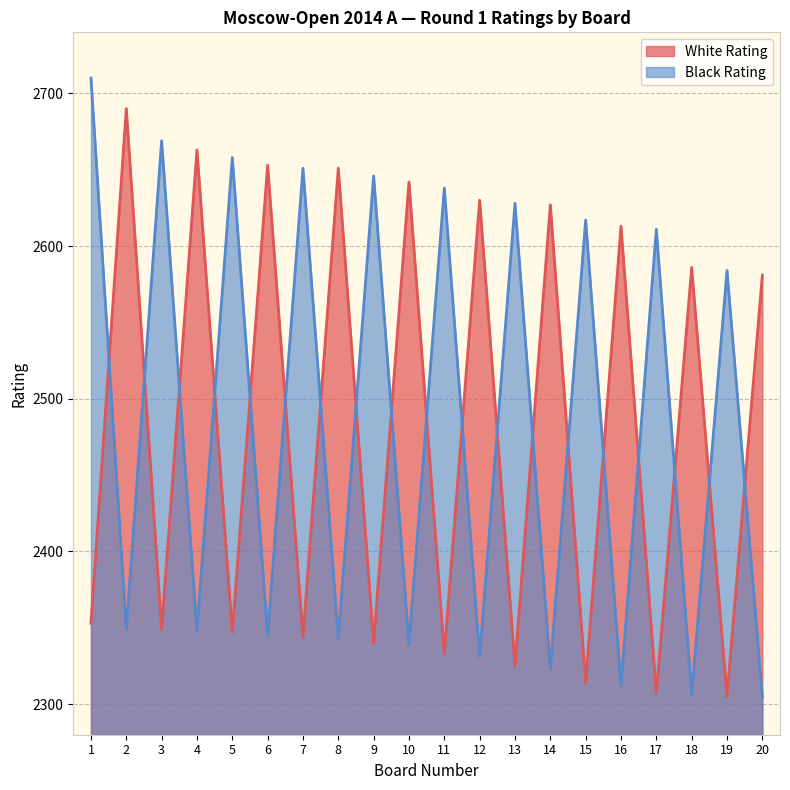

What is the minimum value shown in the chart?

2305